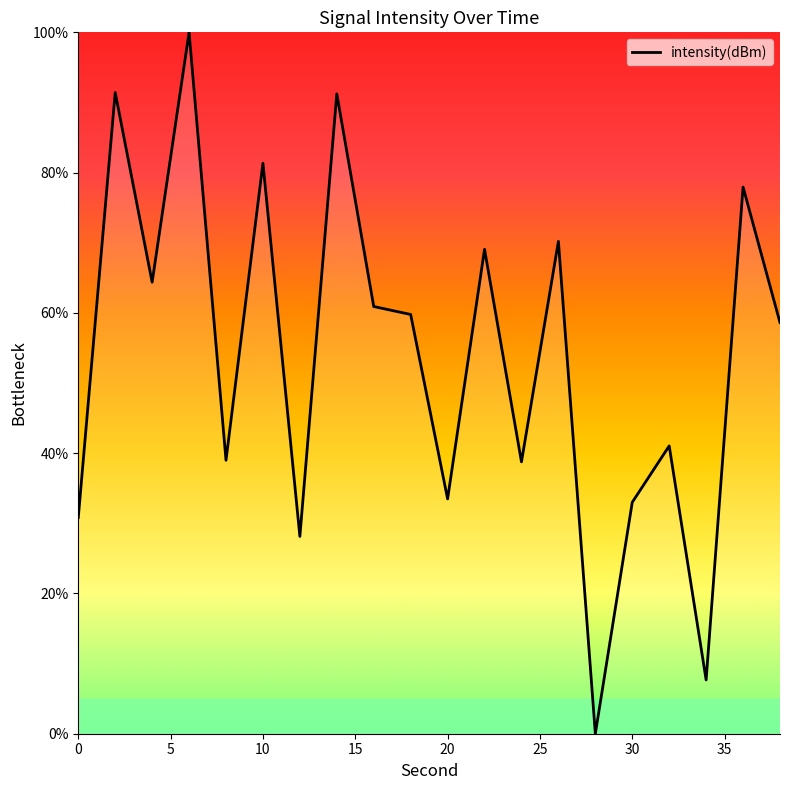

What is the average value?

53.8